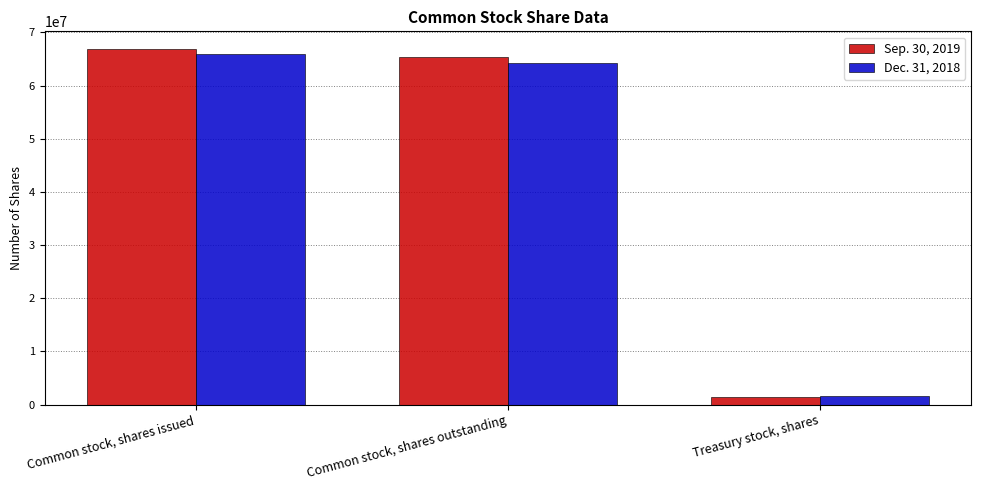

What is the difference between the maximum and minimum values in the Sep. 30, 2019 series?

65427951